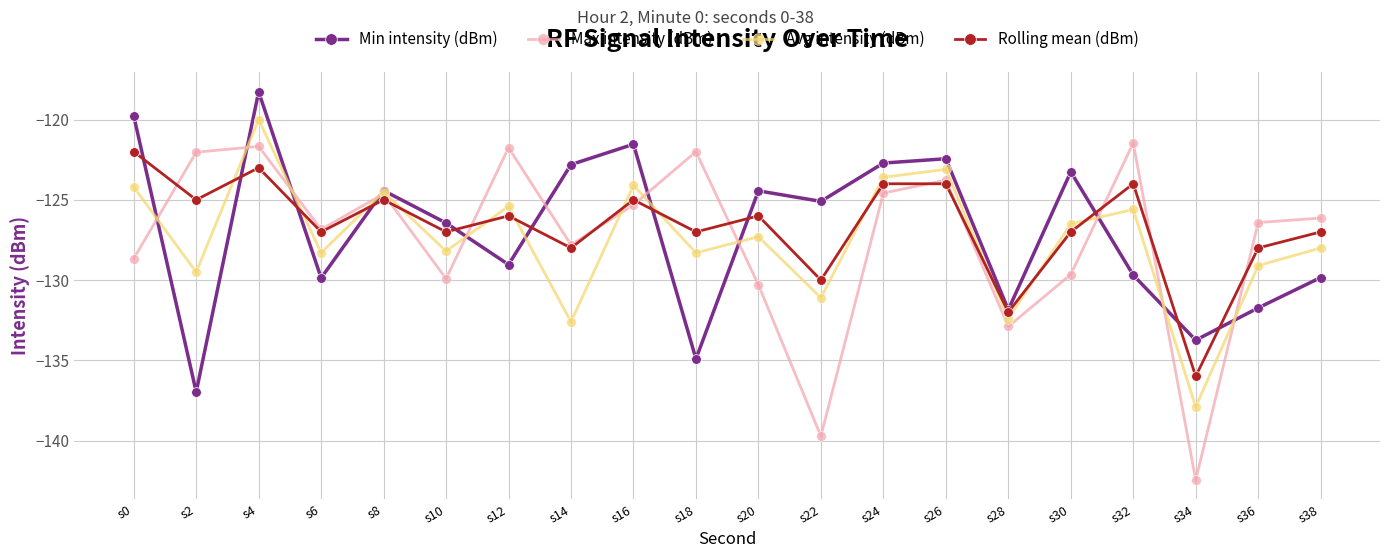

What is the spread (max minus min) of values at s4?

4.7